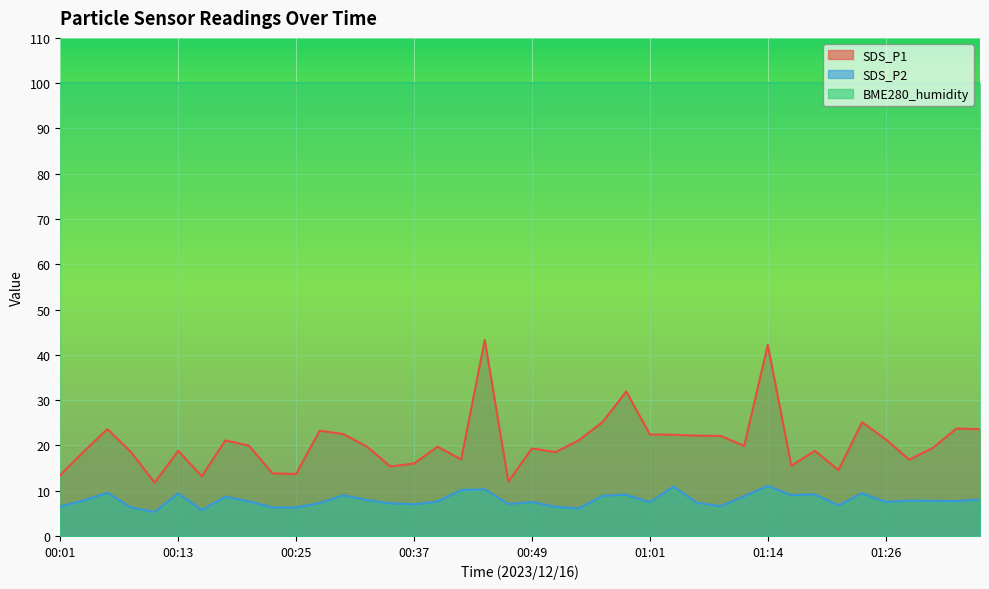

Where is the first local minimum for SDS_P1?

00:11